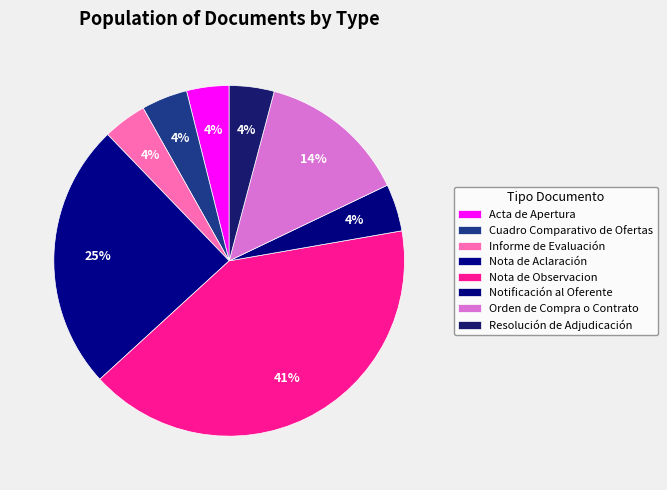

What percentage is the Notificación al Oferente slice, to the nearest percent?

4%